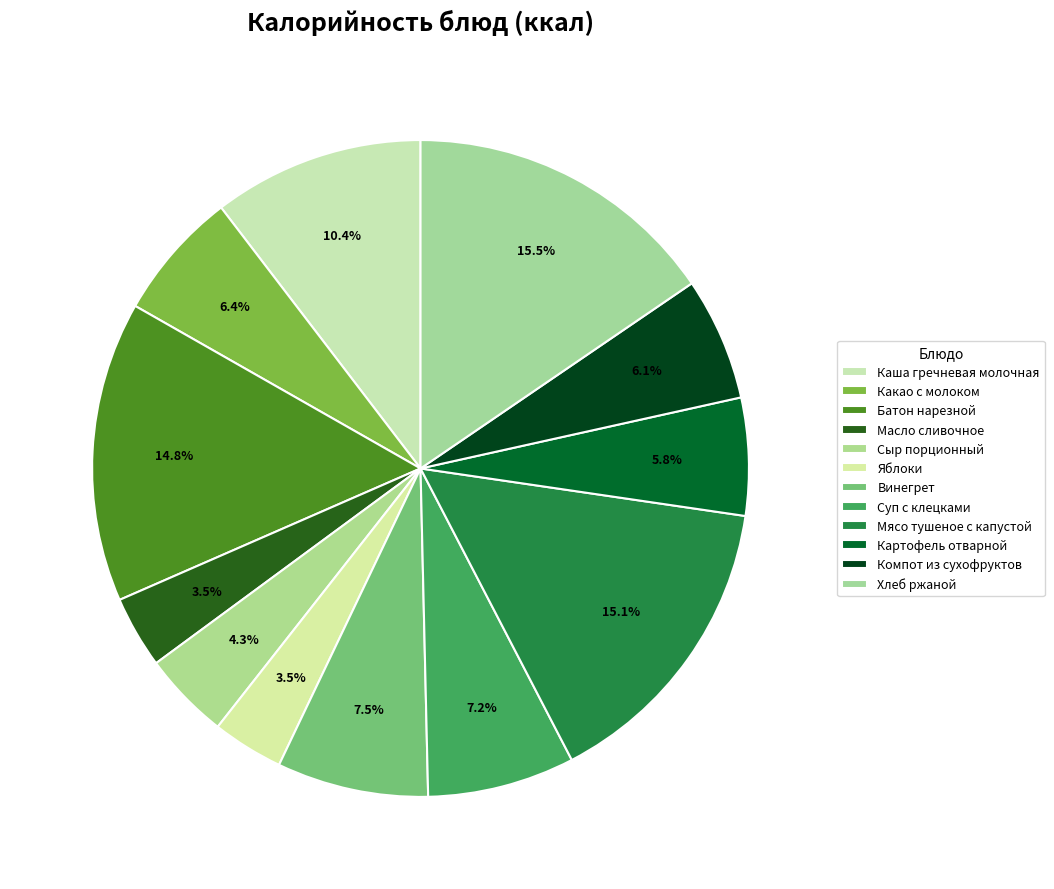

Count the number of slices in the pie.

12